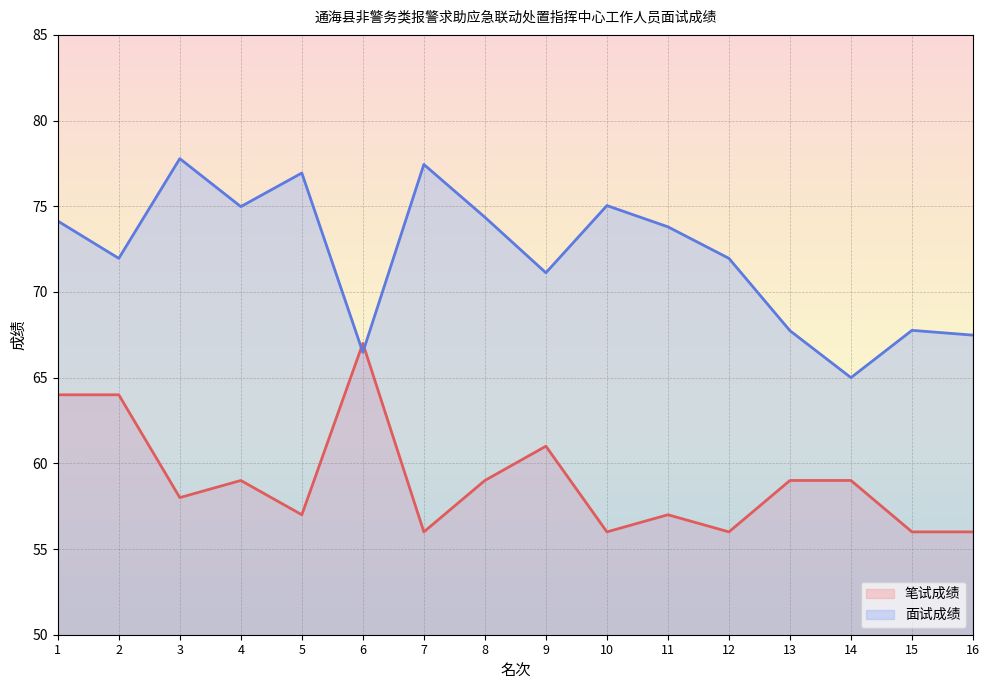

Which label corresponds to the smallest value in the chart?

7